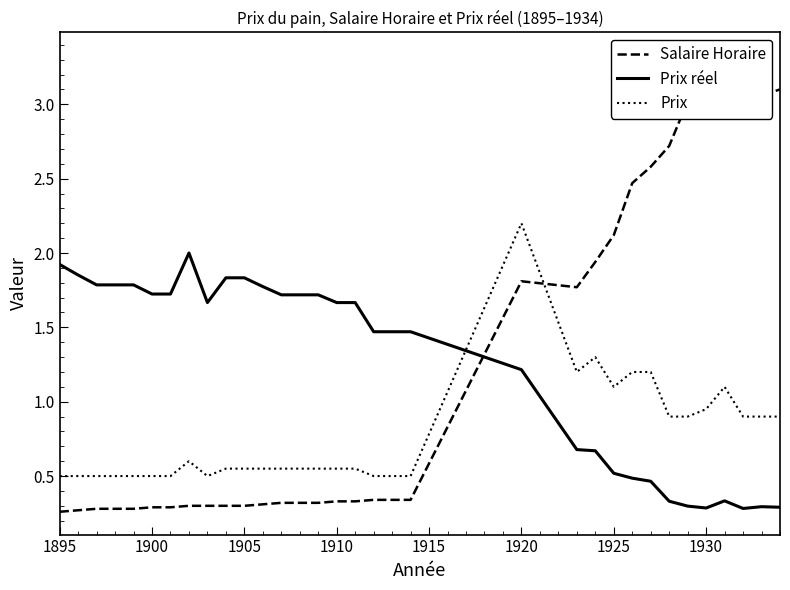

Which series ends up on top after the final intersection of Prix and Prix réel?

Prix